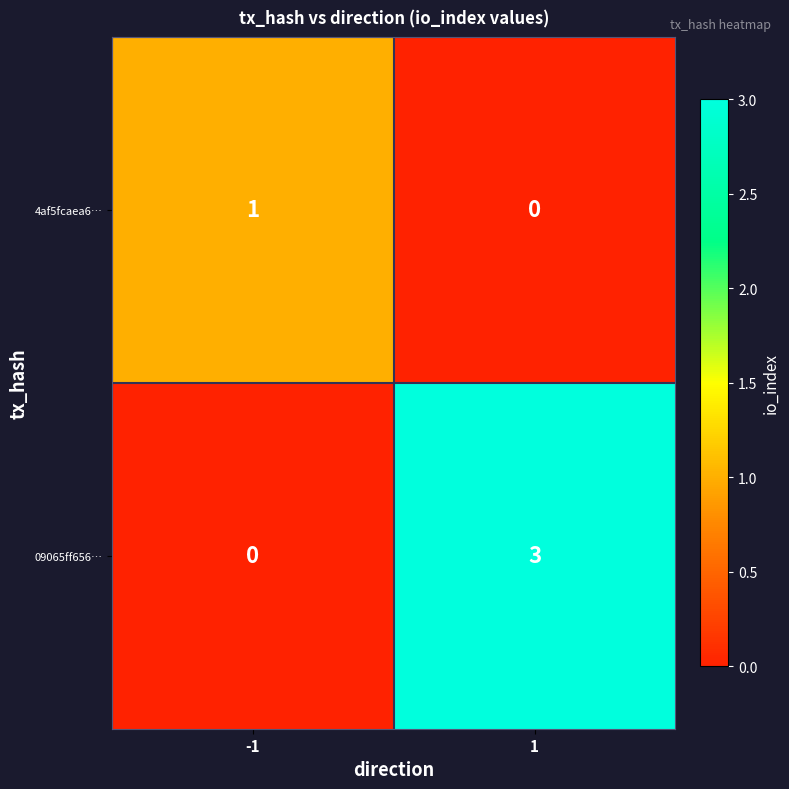

Which series changed the most between -1 and 1?

09065ff656…